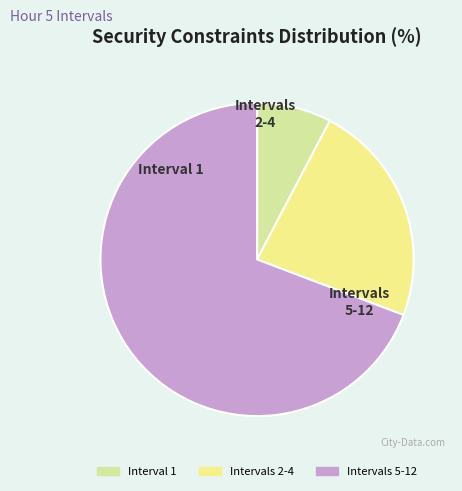

To the nearest percent, what is the difference between the Intervals 2-4 and Interval 1 slice percentages?

15%